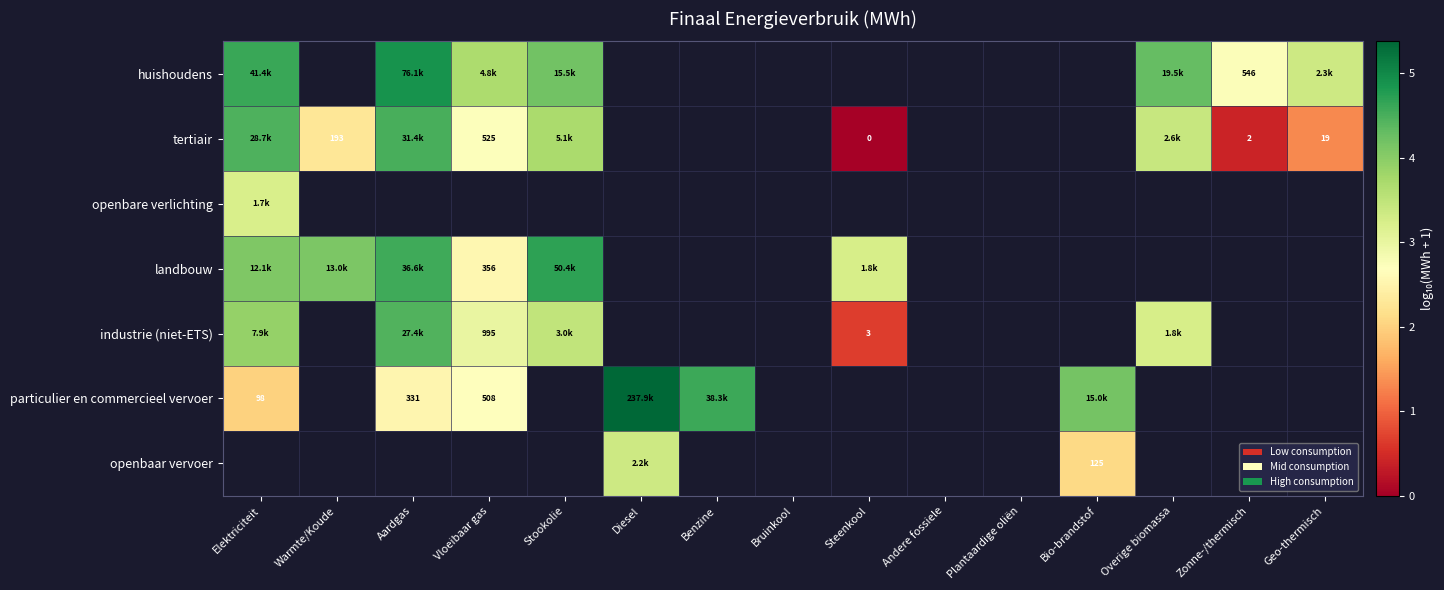

Which category has the lowest value across all series?

Steenkool